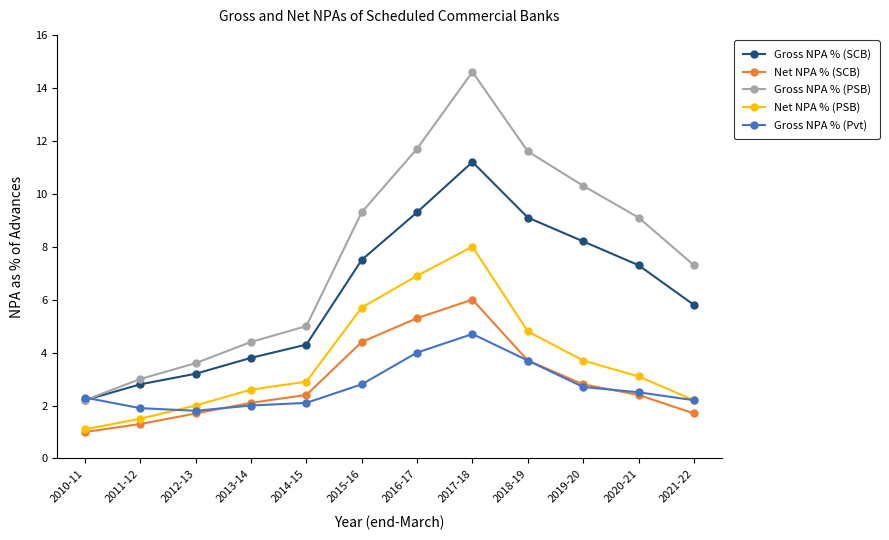

True or false: Gross NPA % (SCB) and Net NPA % (PSB) cross at least once.

False